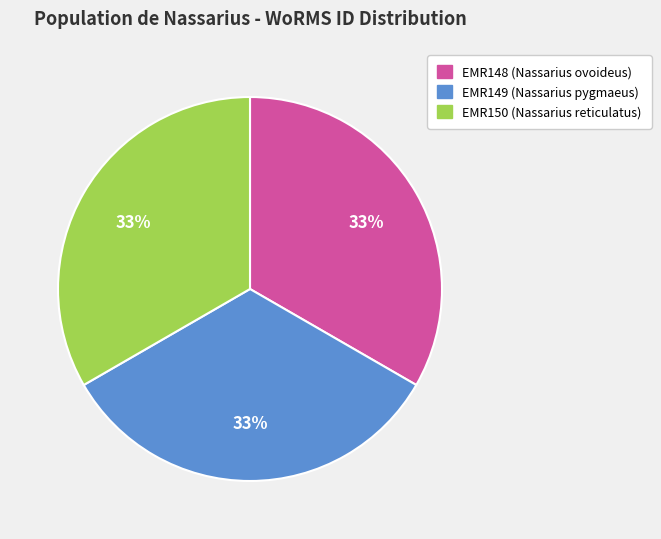

To the nearest percent, what is the combined percentage of EMR149 (Nassarius pygmaeus) and EMR148 (Nassarius ovoideus)?

67%